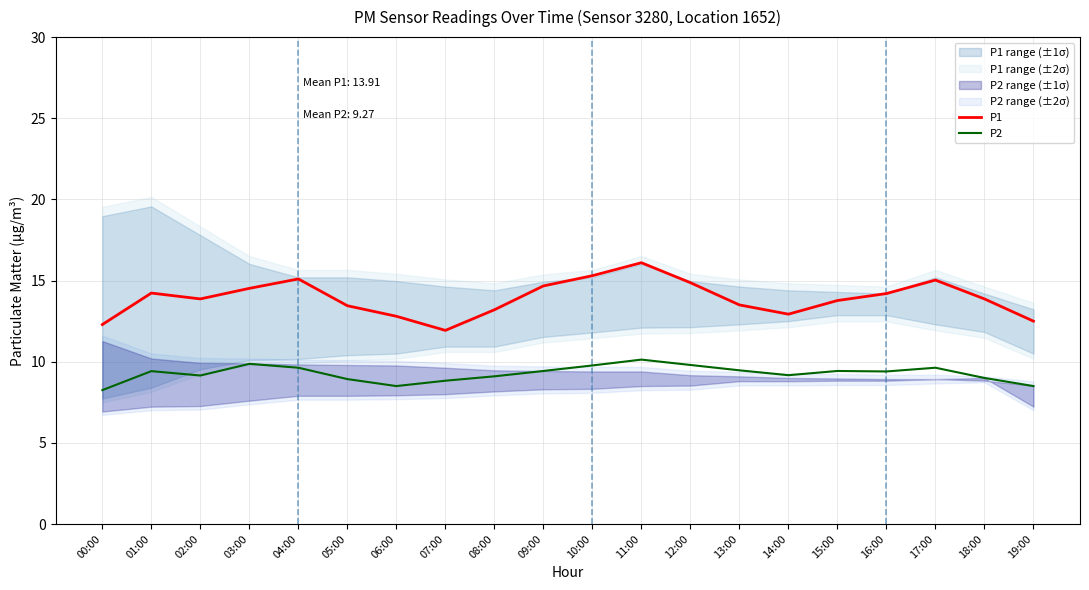

Reading right to left, extract all data points from this chart.

P1: 19:00=12.5	18:00=13.9	17:00=15.0	16:00=14.2	15:00=13.8	14:00=12.9	13:00=13.5	12:00=14.9	11:00=16.1	10:00=15.3	09:00=14.7	08:00=13.2	07:00=11.9	06:00=12.8	05:00=13.4	04:00=15.1	03:00=14.5	02:00=13.9	01:00=14.2	00:00=12.3
P2: 19:00=8.5	18:00=9.0	17:00=9.6	16:00=9.4	15:00=9.4	14:00=9.2	13:00=9.5	12:00=9.8	11:00=10.1	10:00=9.8	09:00=9.4	08:00=9.1	07:00=8.8	06:00=8.5	05:00=8.9	04:00=9.6	03:00=9.9	02:00=9.2	01:00=9.4	00:00=8.2